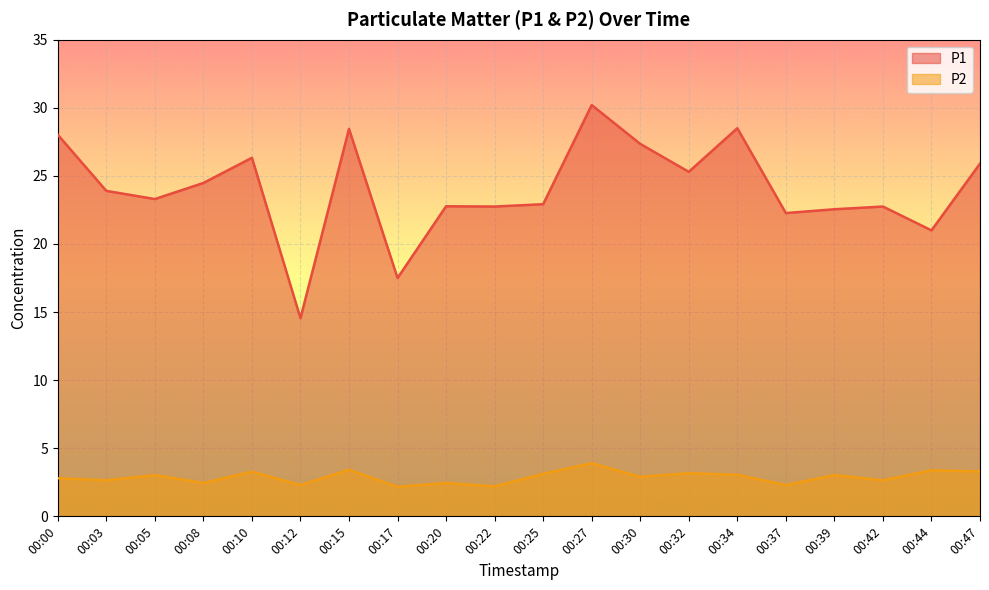

How many data points in P1 are less than 23?

9